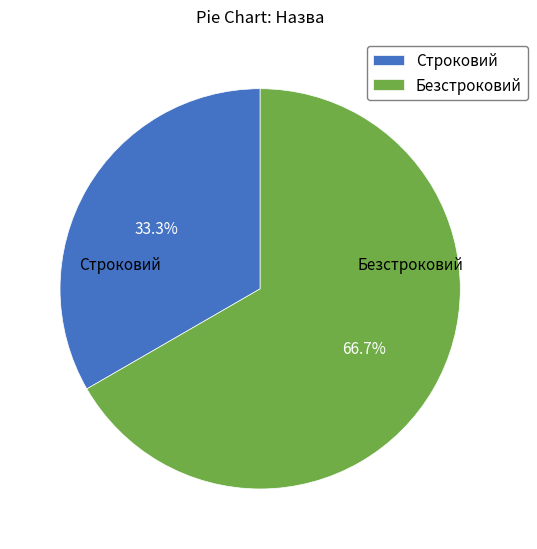

Is it true that Строковий is 33% of the pie?

True